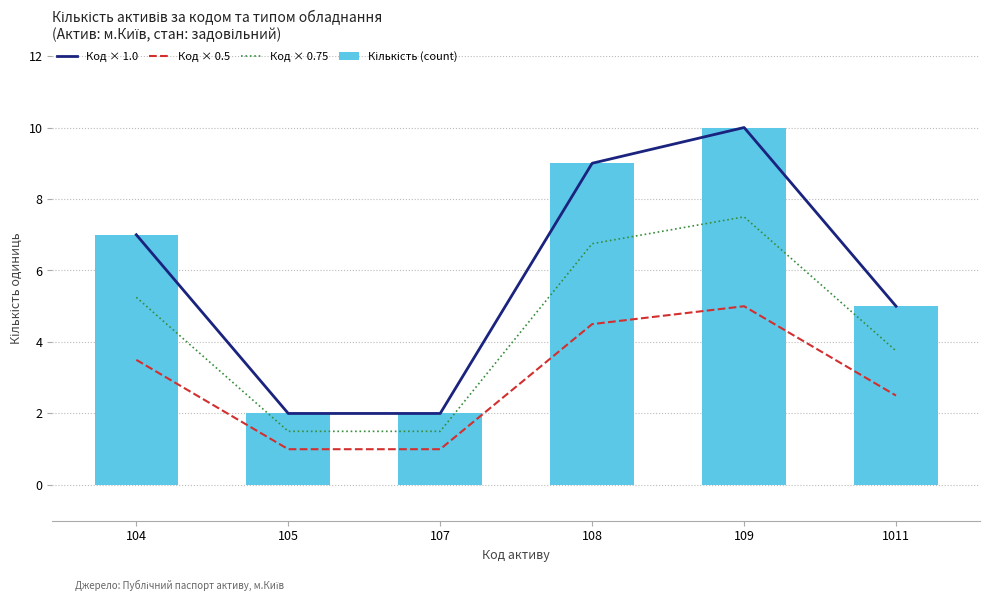

Does the chart contain any negative values?

No